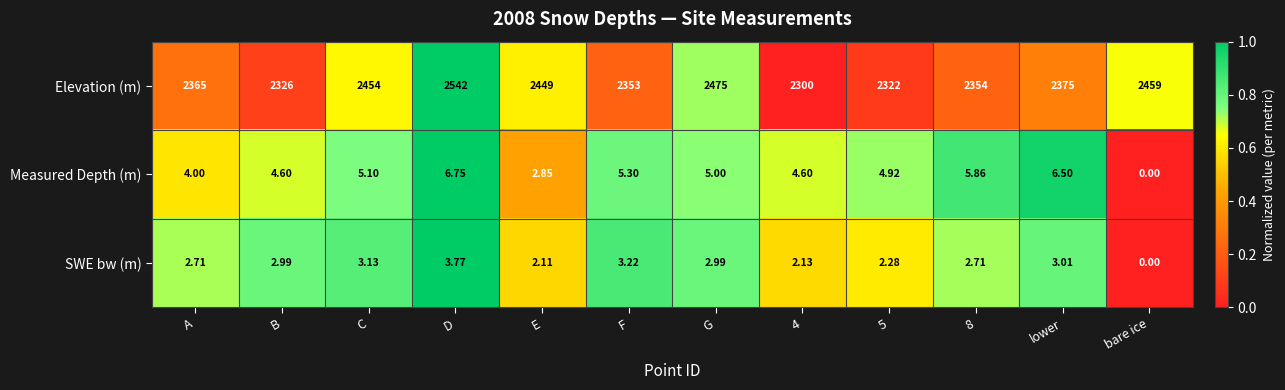

Rank the series by their maximum value, from highest to lowest.

Elevation (m), Measured Depth (m), SWE bw (m)